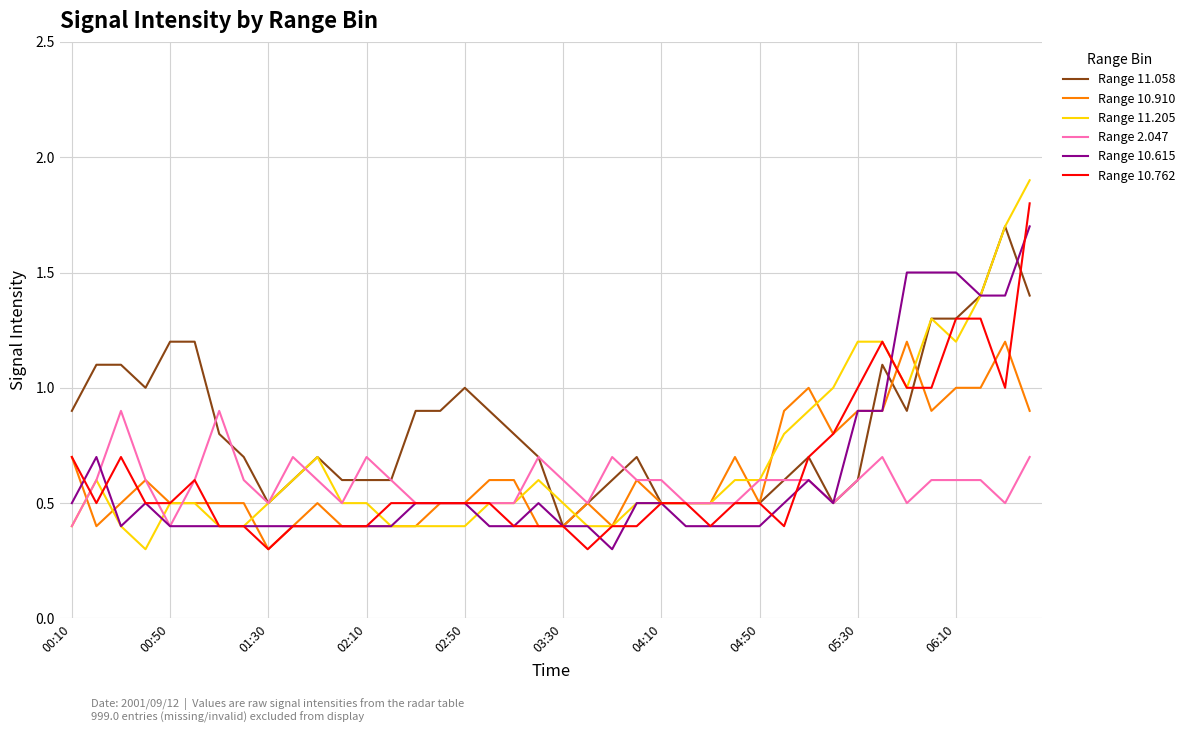

Which series has the widest spread of values?

Range 11.205